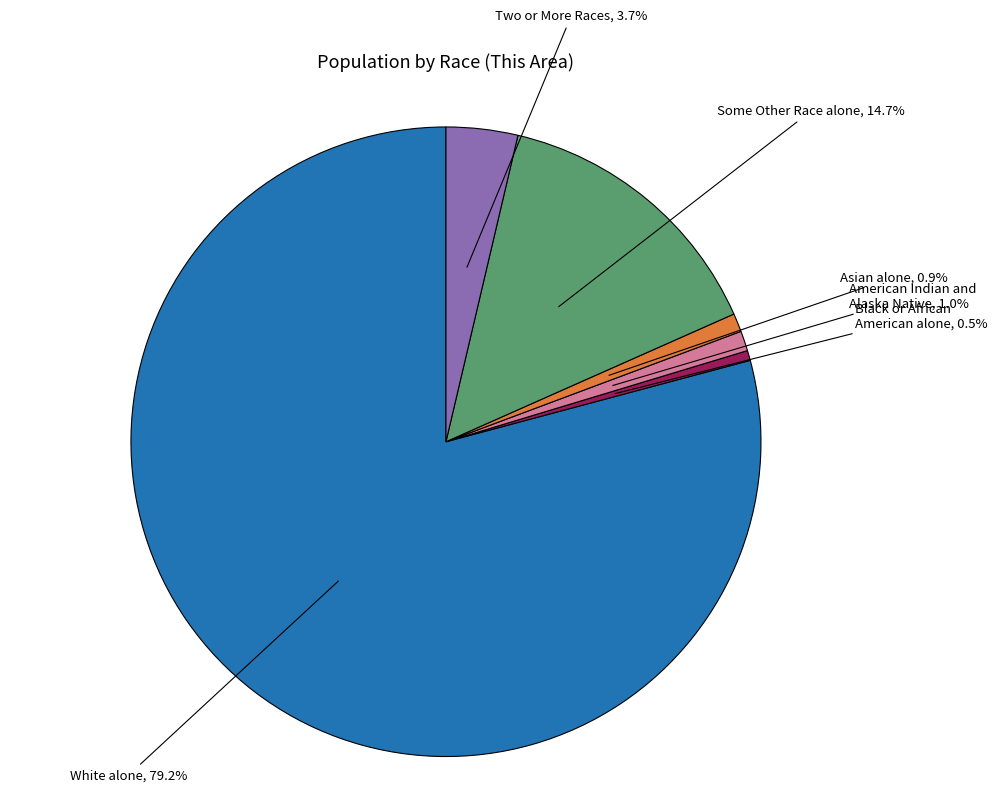

What is the majority slice?

White alone